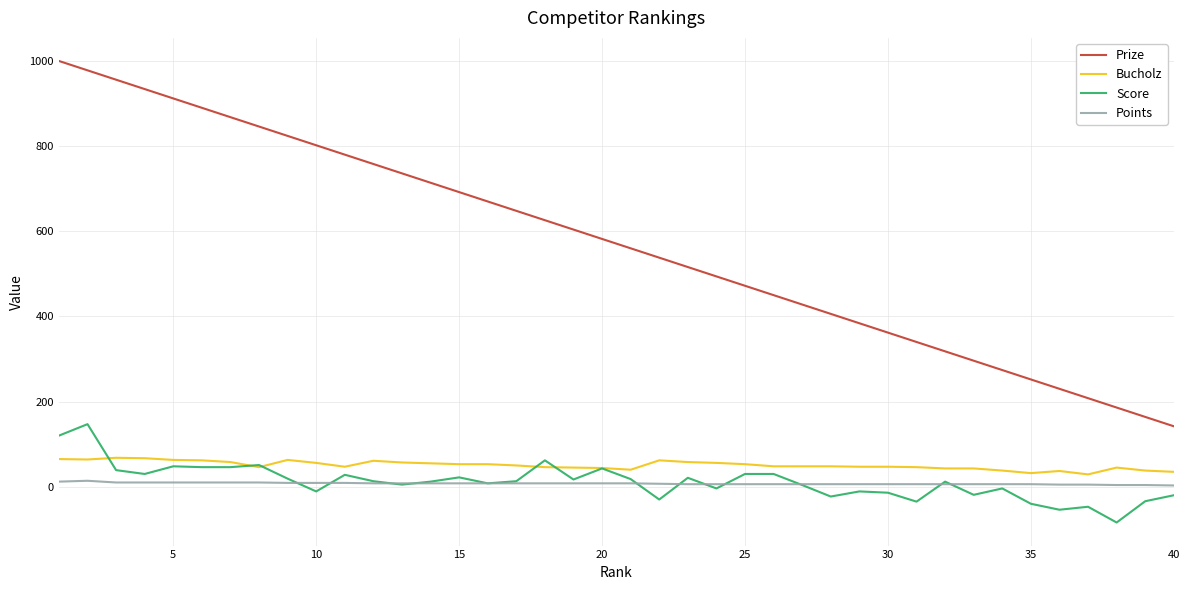

Which series has the widest spread of values?

Prize